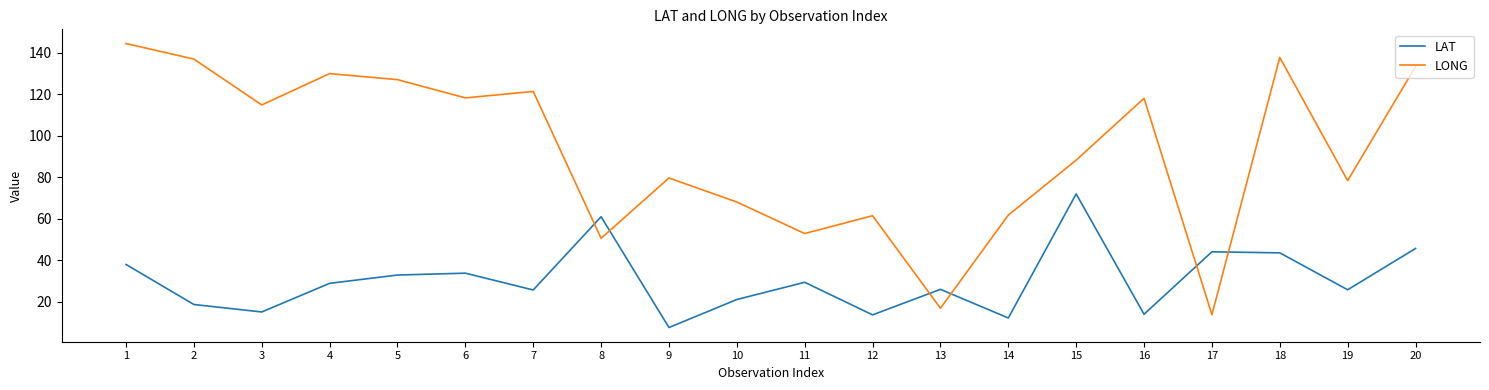

True or false: LONG has a value of 121.3 at 7.

True